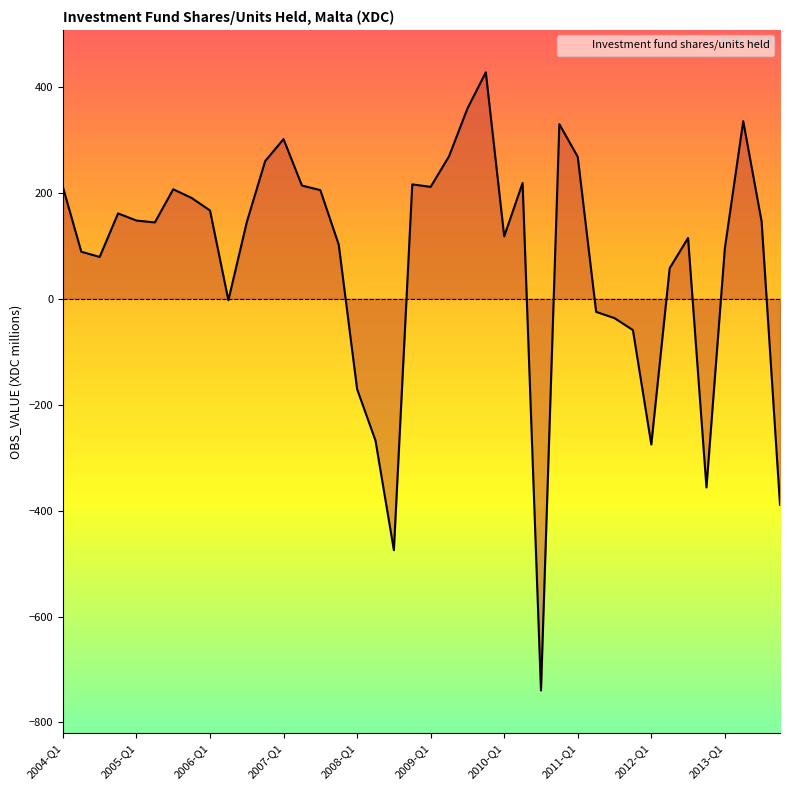

How many values exceed 145?

20